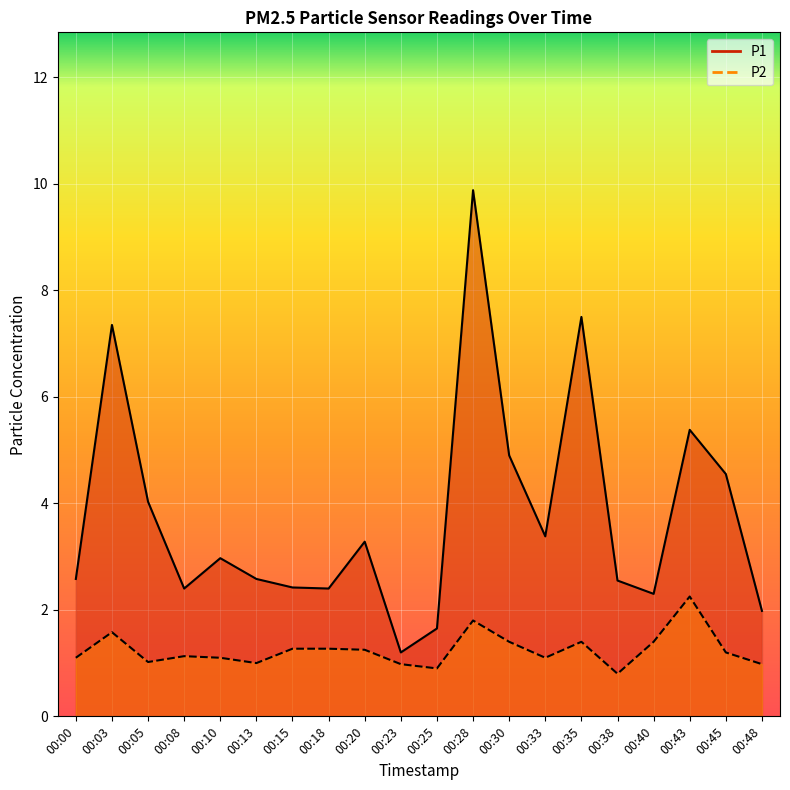

What is the spread (max minus min) of values at 00:00?

1.5